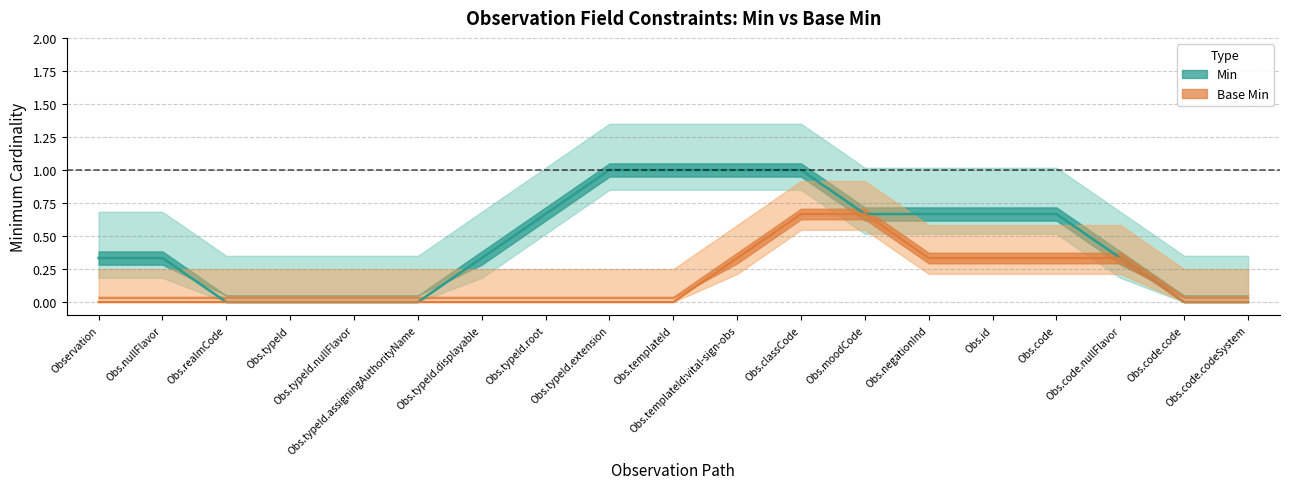

At which category is the sum across all series the highest?

Observation.classCode